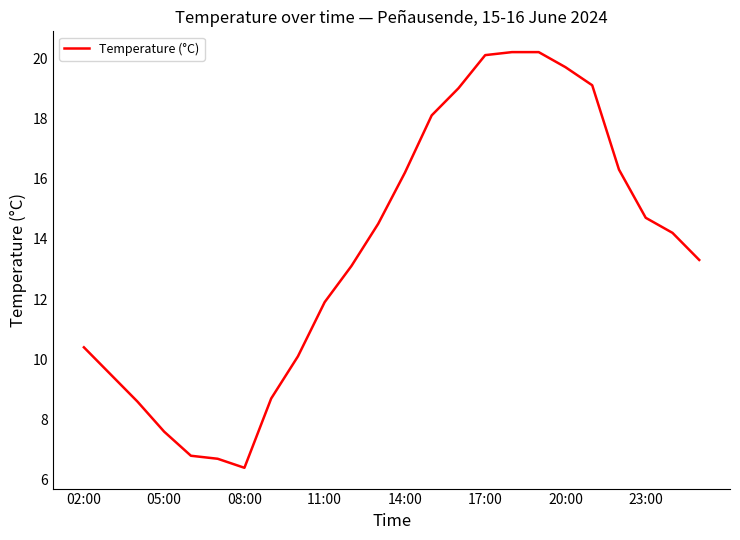

What is the greatest value displayed?

20.2